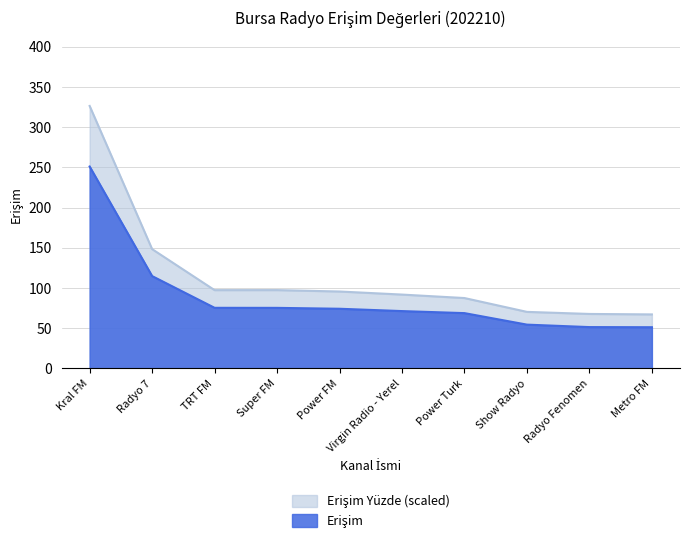

How many values in the Erişim Yüzde series are below 95?

5